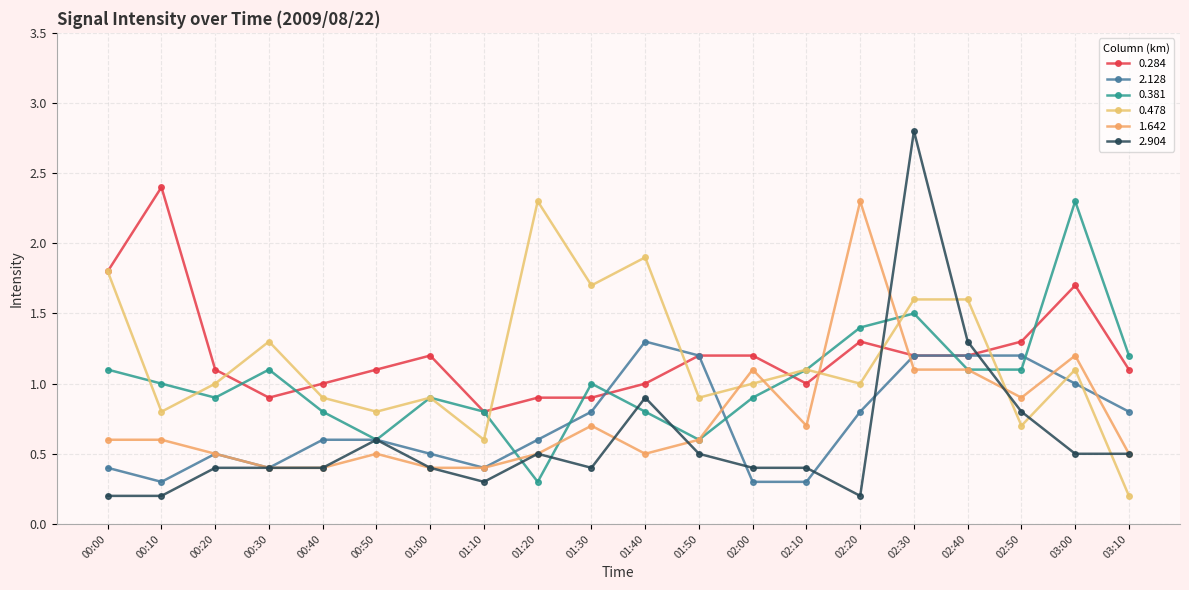

How many times do 0.478 and 2.904 cross each other?

5